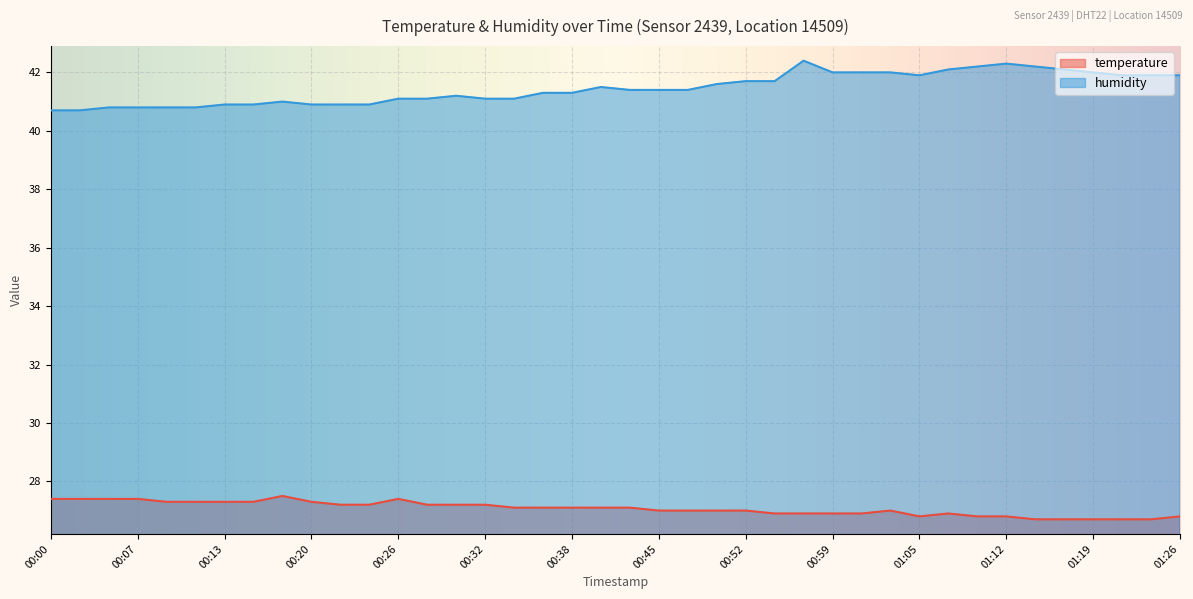

The humidity series shows 41.1 at 00:32. True or false?

True